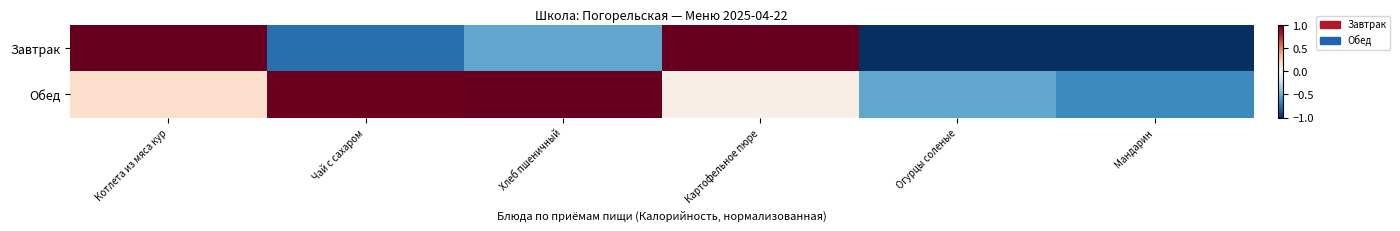

List the series in order of their overall mean, highest first.

Обед, Завтрак